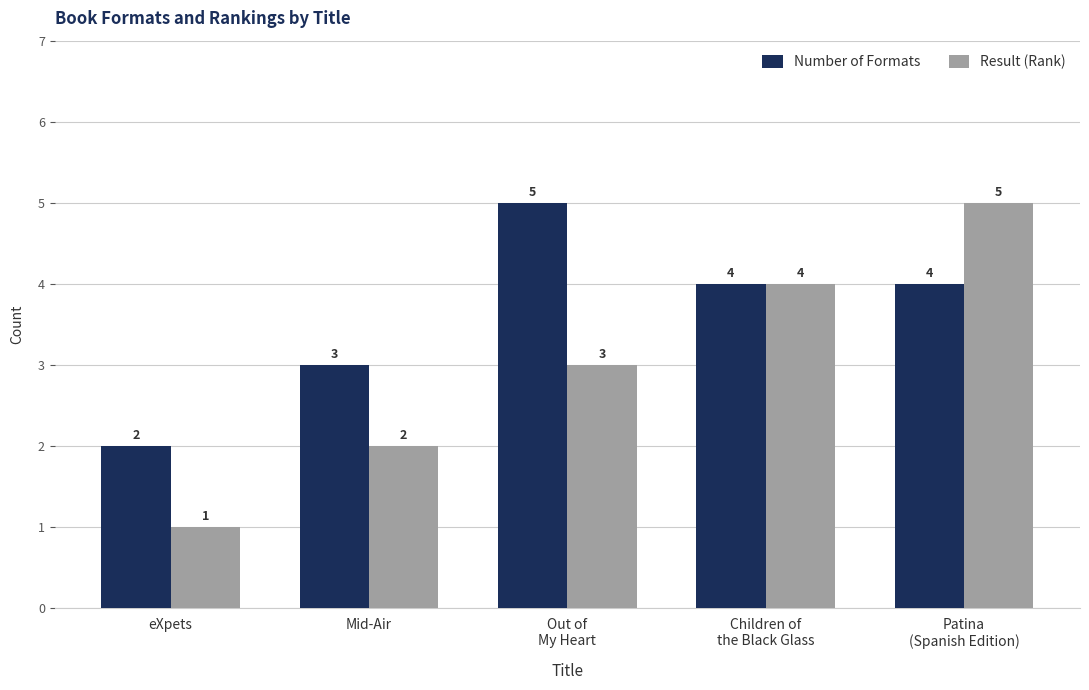

What position from the left is eXpets?

1